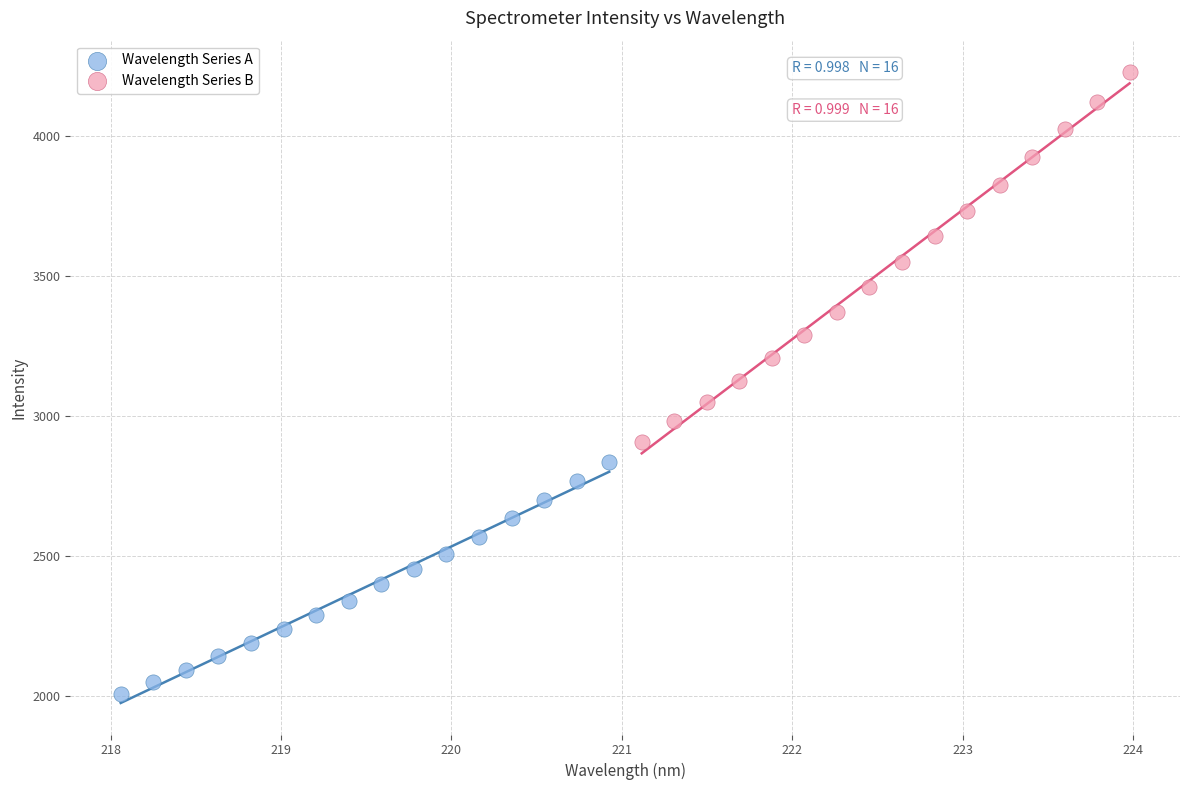

Which series has the widest spread of Y values?

Wavelength Series B